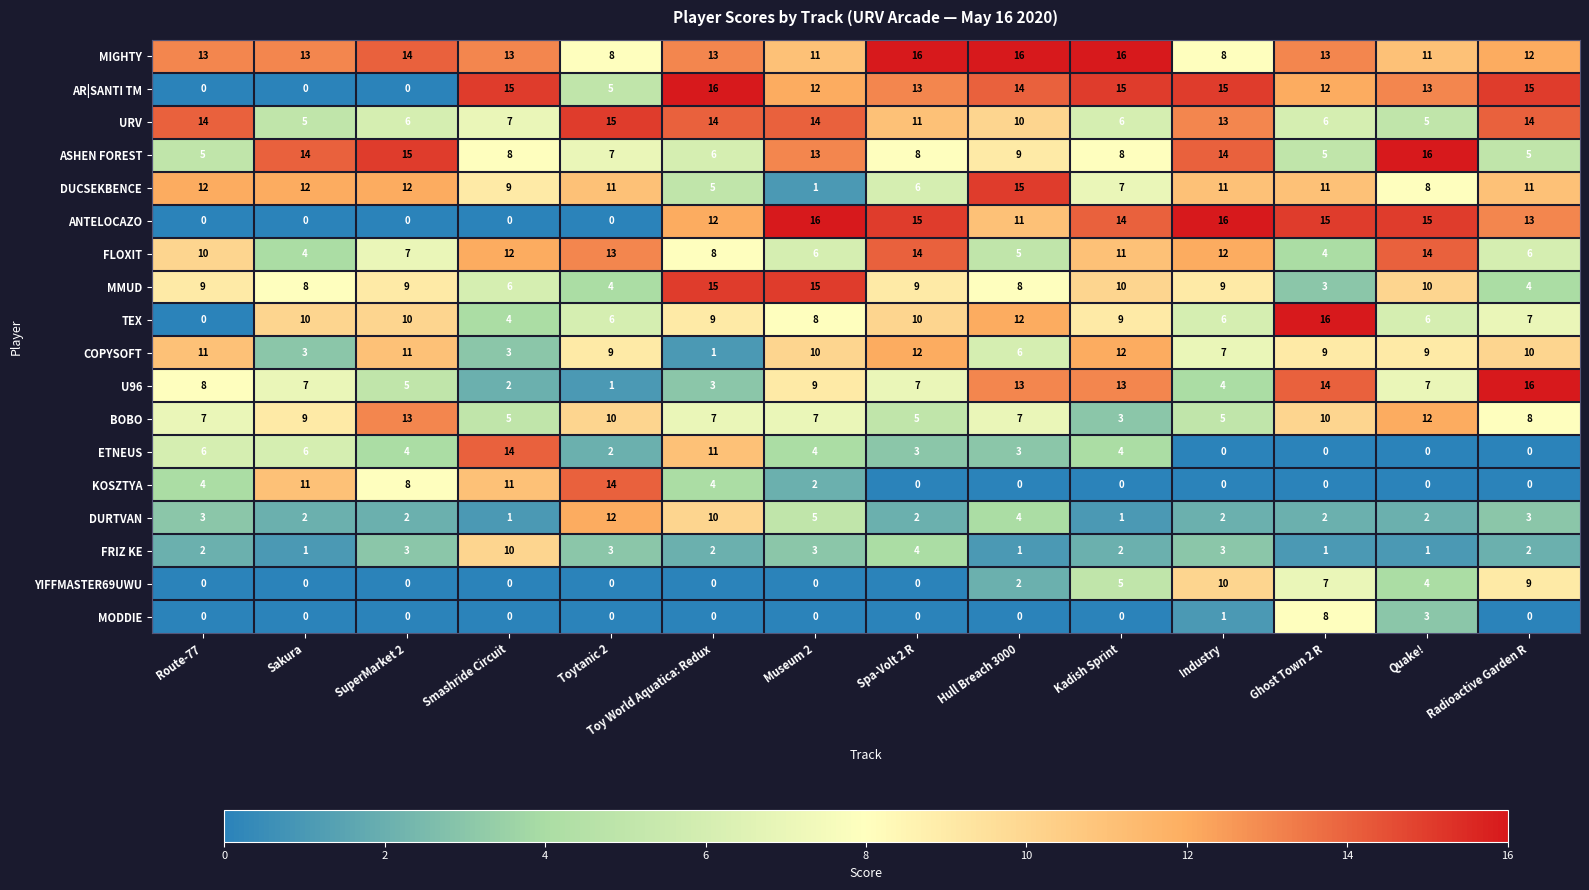

What is the difference between the second highest and second lowest values in the KOSZTYA series?

11